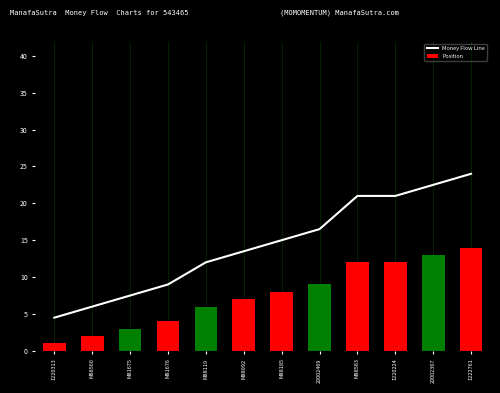

List the series in order of their overall mean, highest first.

Money Flow Line, Position